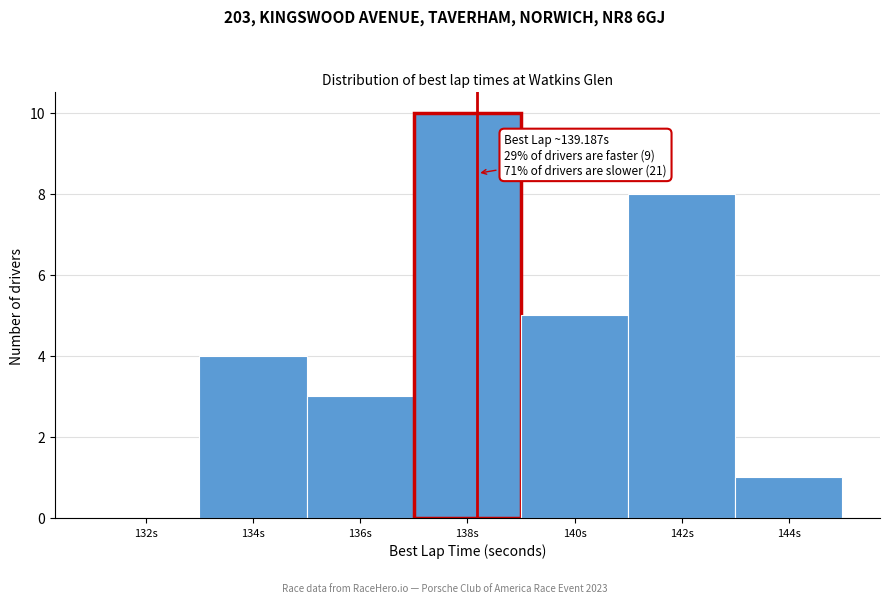

Reading left to right, list all the values displayed in this chart.

132s=0	134s=4	136s=3	138s=10	140s=5	142s=8	144s=1